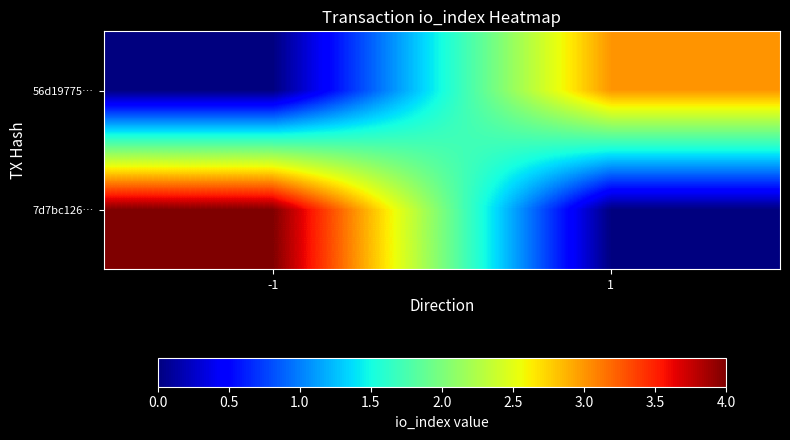

What is the greatest value displayed?

4